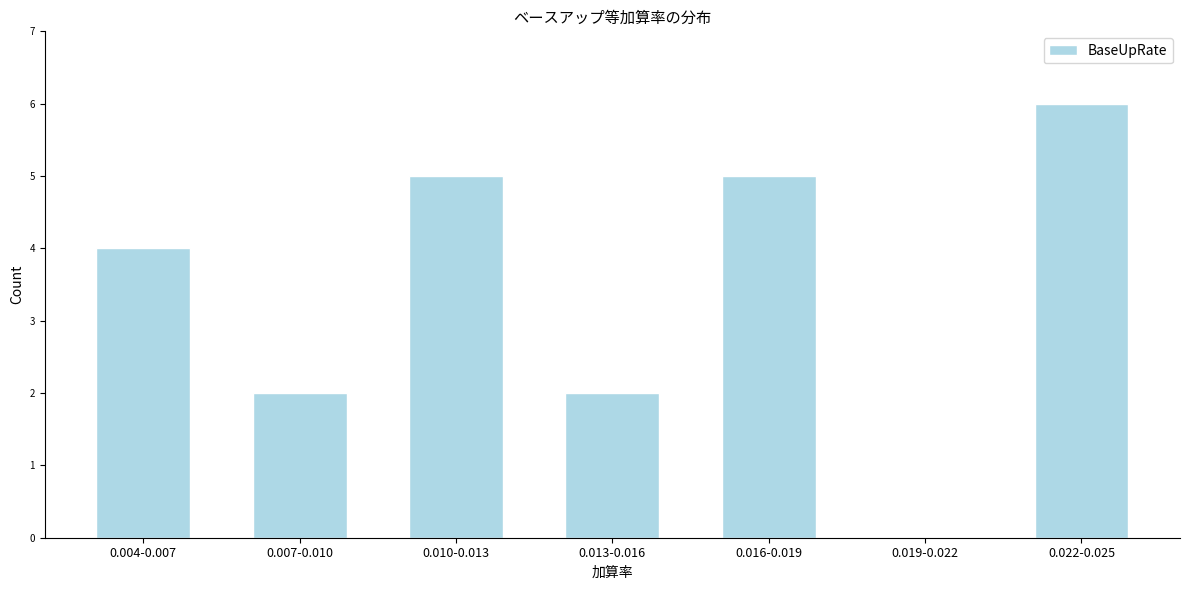

Reading left to right, transcribe all the data shown in this chart.

0.004-0.007=4	0.007-0.010=2	0.010-0.013=5	0.013-0.016=2	0.016-0.019=5	0.019-0.022=0	0.022-0.025=6